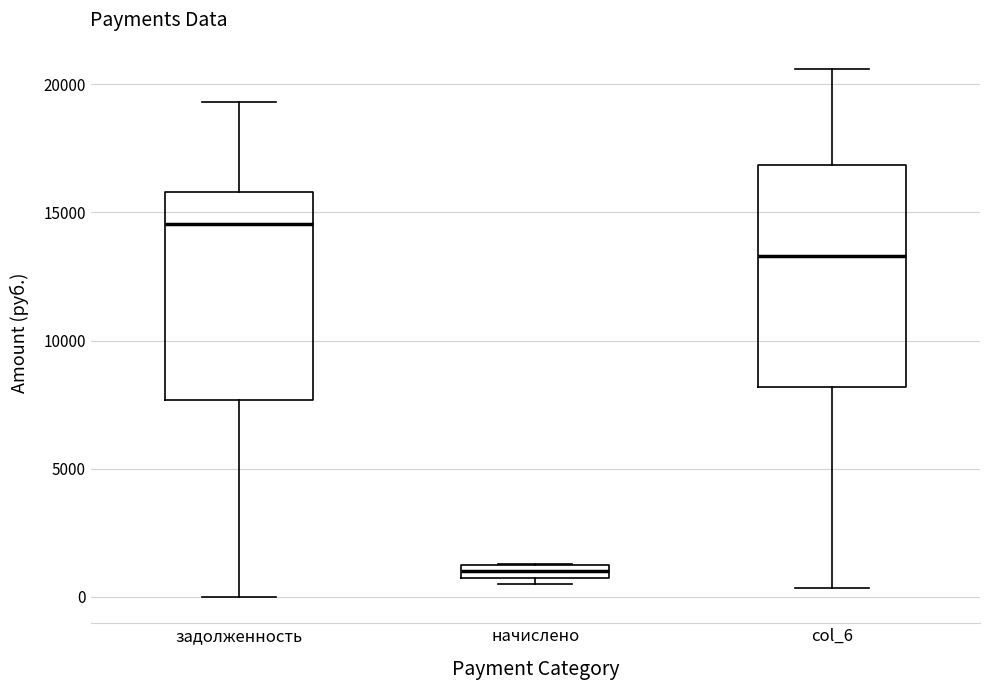

Where does the upper whisker of the box for задолженность end on the y-axis? The values are not printed on the chart, so give them approximately, as read against the axis.

19500